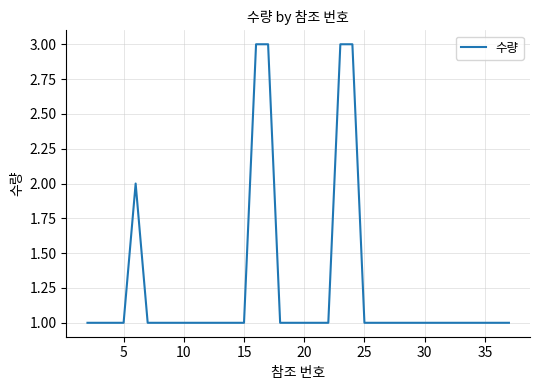

What is the maximum value shown in the chart?

3